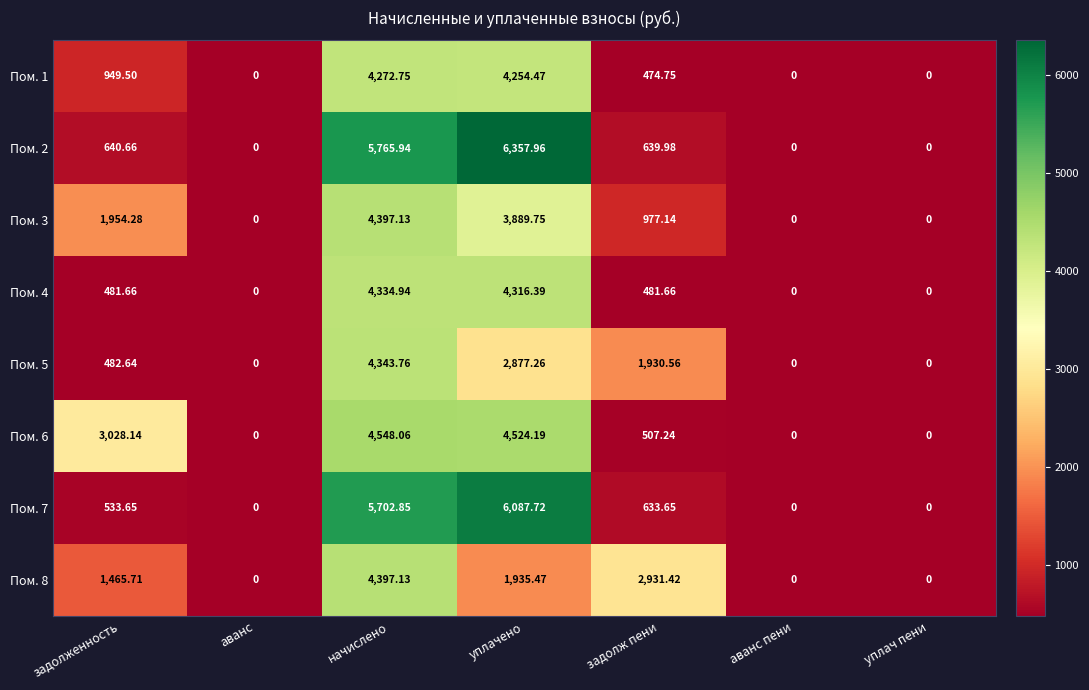

Where is Пом. 6 nearest to the value 2274?

задолженность